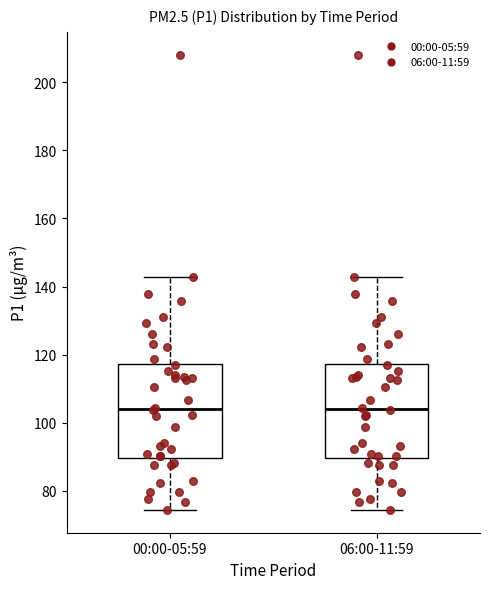

Reading left to right, transcribe this box plot: for each box, give where its median line is, the range the box spans, and where its two whiskers end, as read against the y-axis. The values are not printed on the chart, so give them approximately, as read against the axis.

00:00-05:59: median 104, box 90 to 118, whiskers 74 to 142
06:00-11:59: median 104, box 90 to 118, whiskers 74 to 142